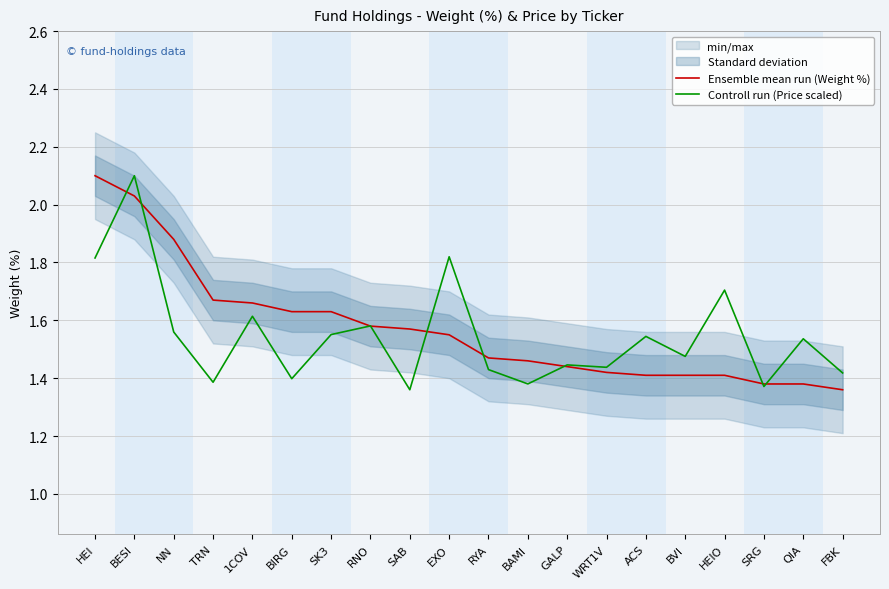

At how many categories does at least one series exceed 2?

2